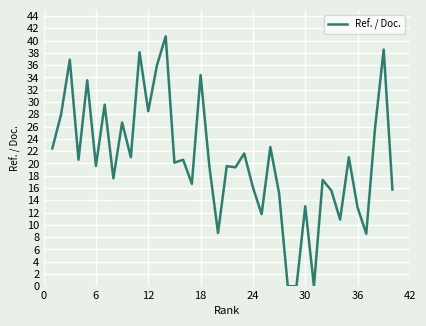

What is the maximum value shown in the chart?

40.7